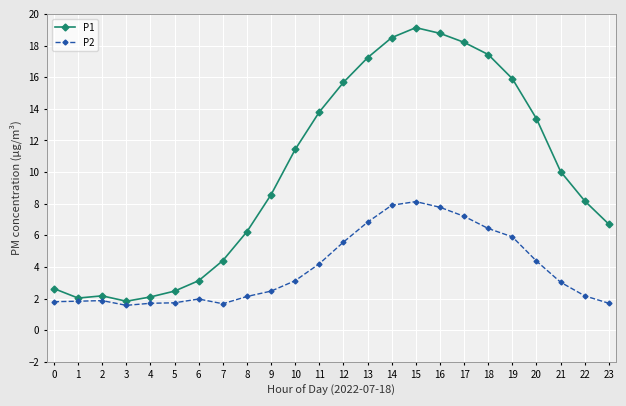

Where is P1 nearest to the value 10?

21